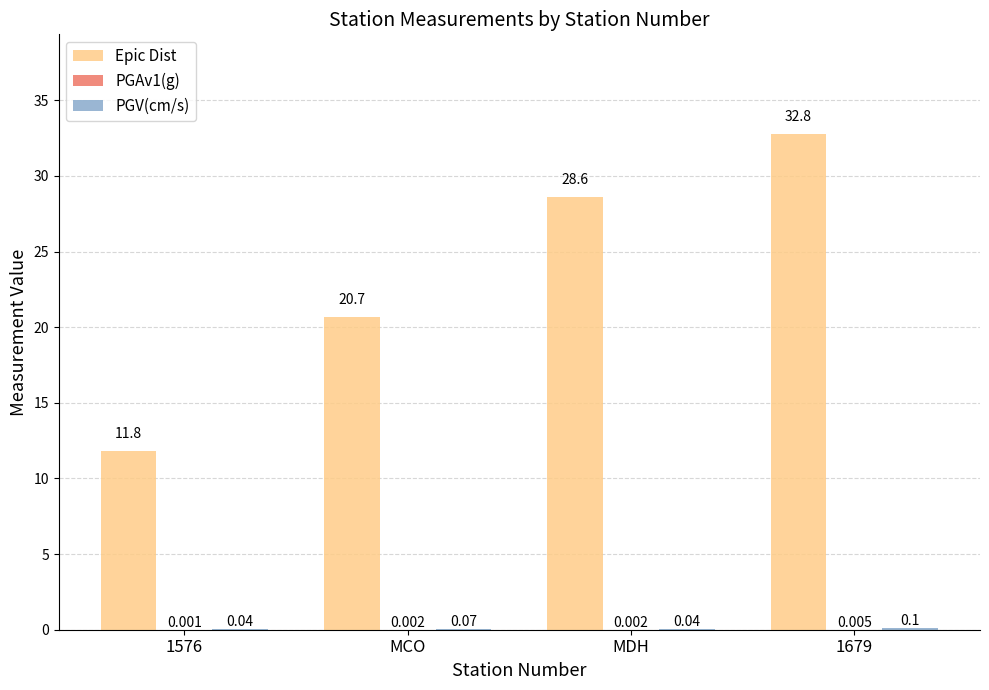

Which series has the largest total across all categories?

Epic Dist